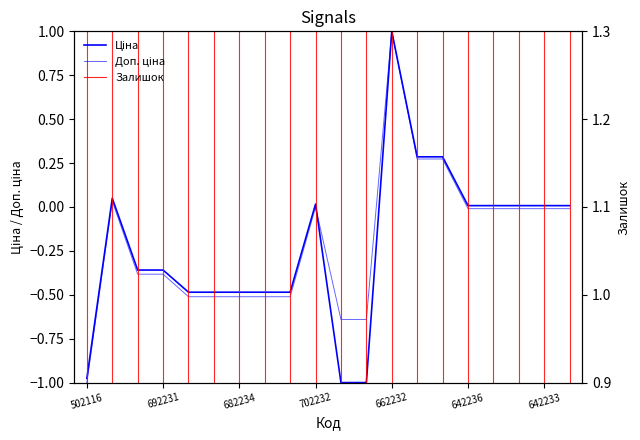

How many data points does each series have?

20